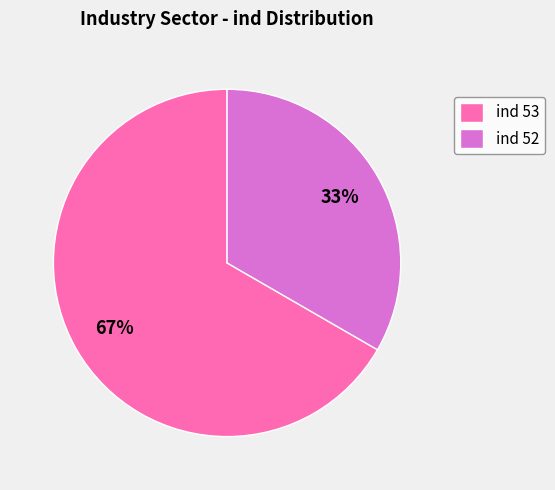

Do ind 53 and ind 52 together represent more than half of the pie?

Yes